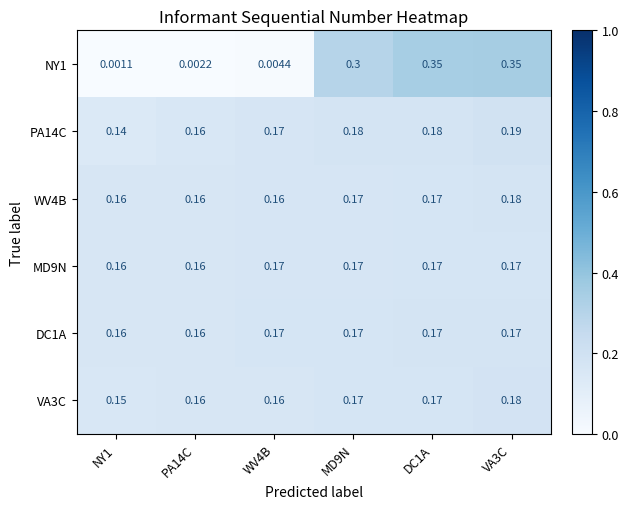

How many distinct data groups are displayed?

6